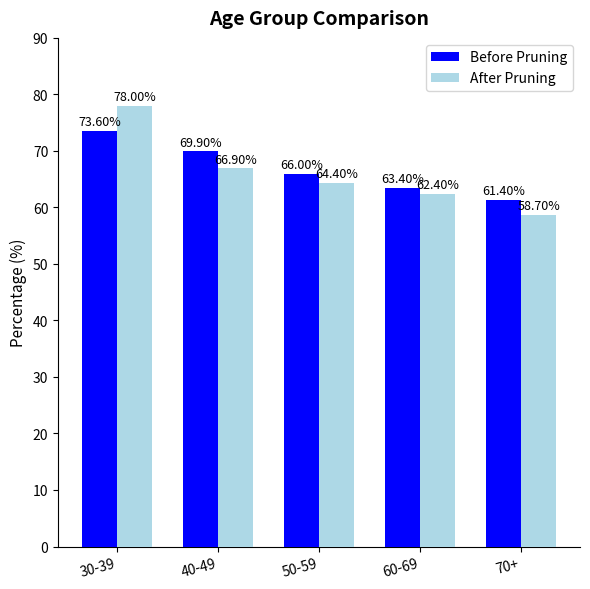

How many bars are there in total?

10